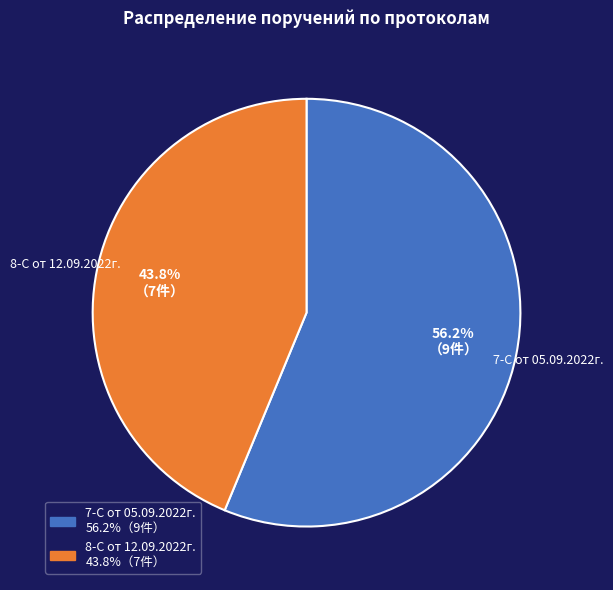

Does any single category account for the majority?

Yes